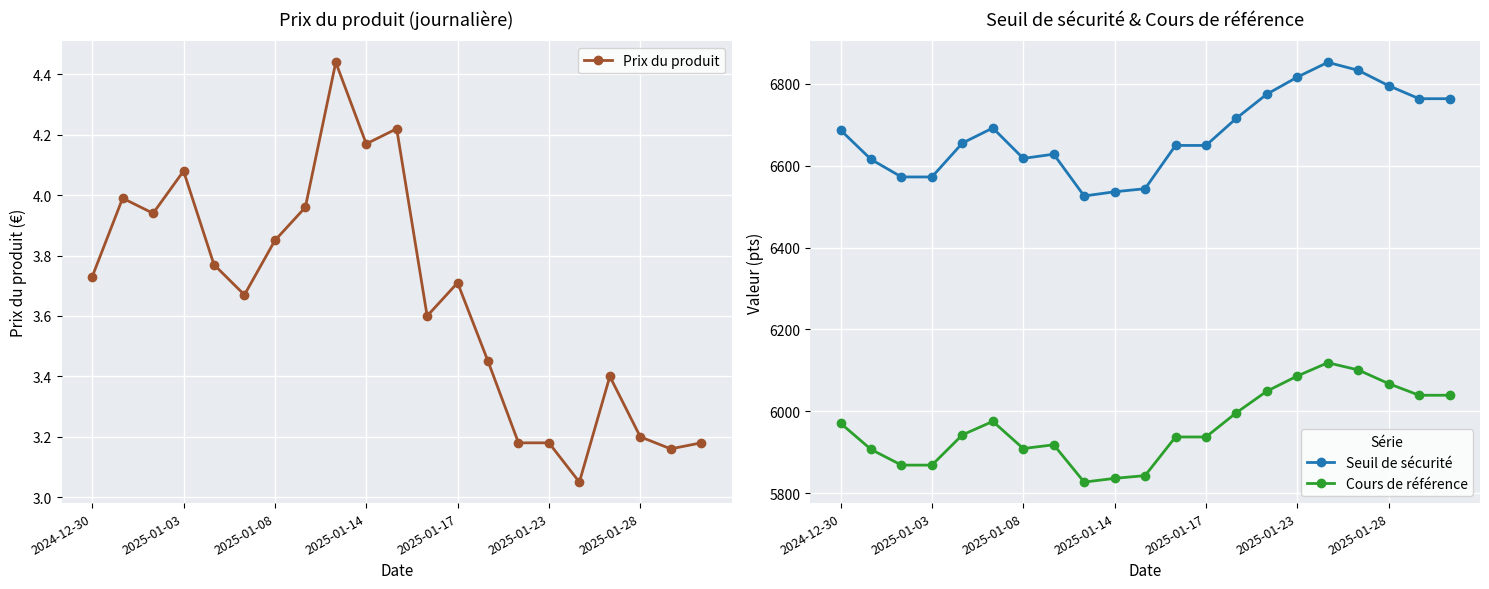

What position from the left is 17?

18